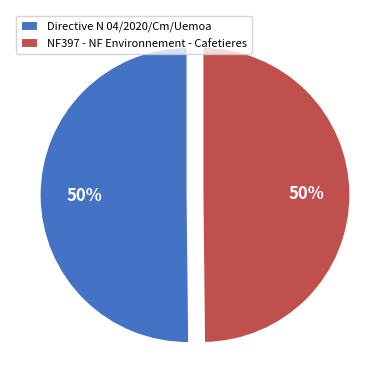

Is it true that NF397 - NF Environnement - Cafetieres is 62% of the pie?

False